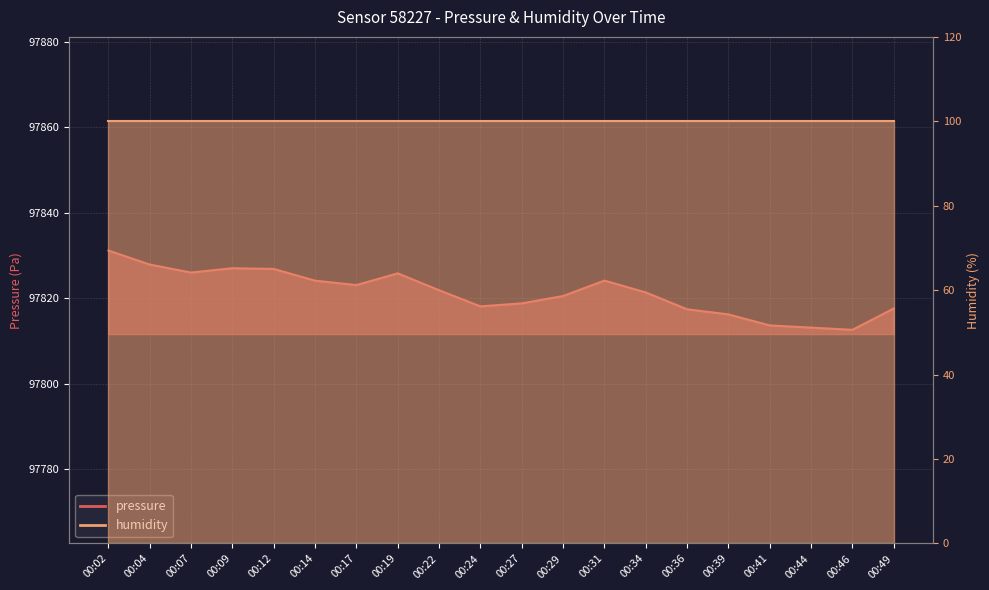

What is the smallest value displayed?

97812.6